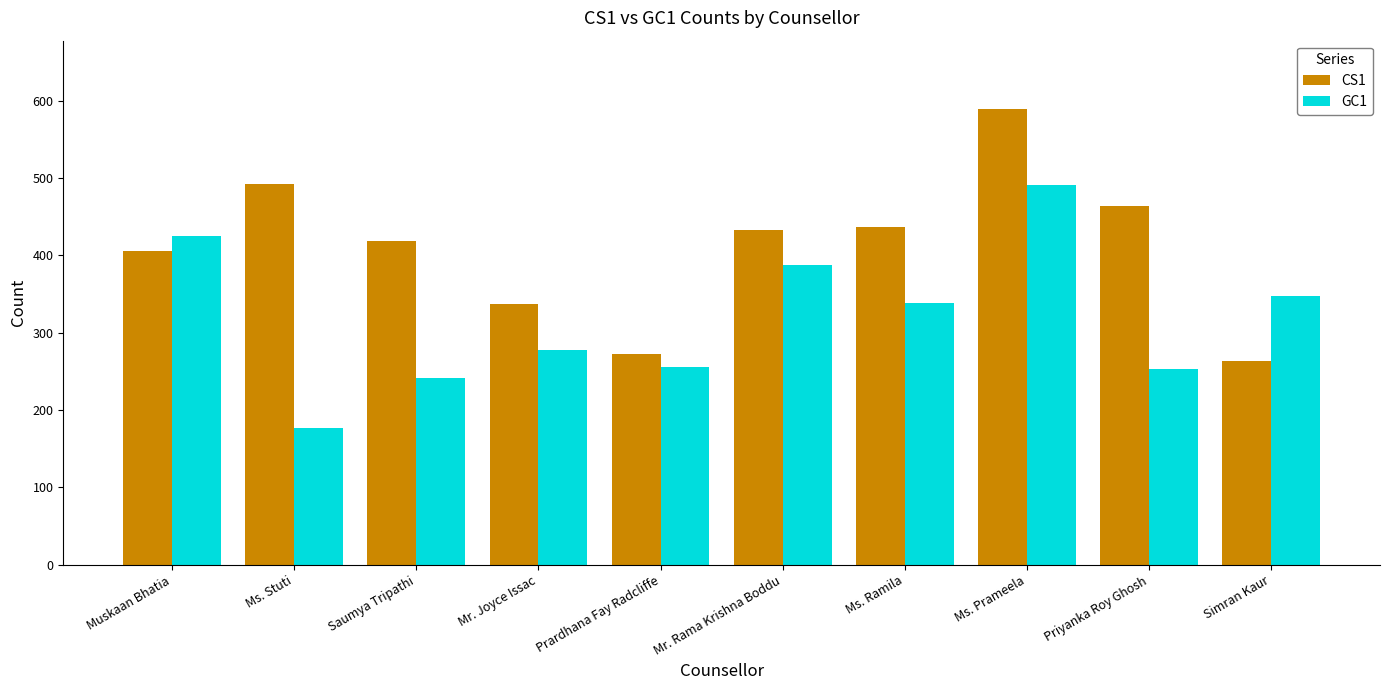

List the series in order of their peak value, lowest first.

GC1, CS1